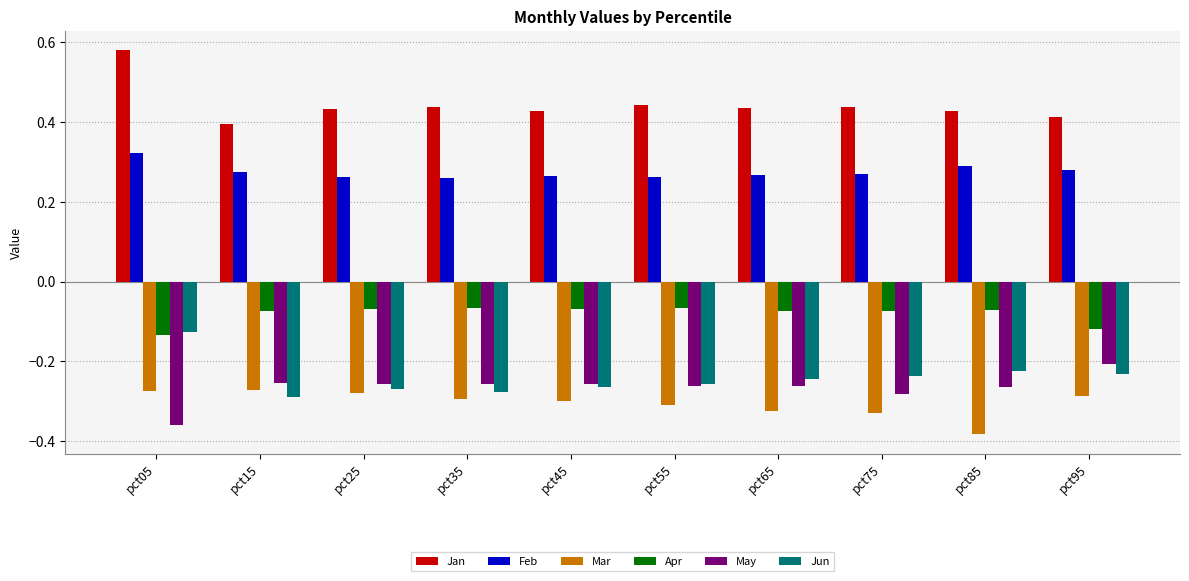

At which label does May reach its peak?

pct95